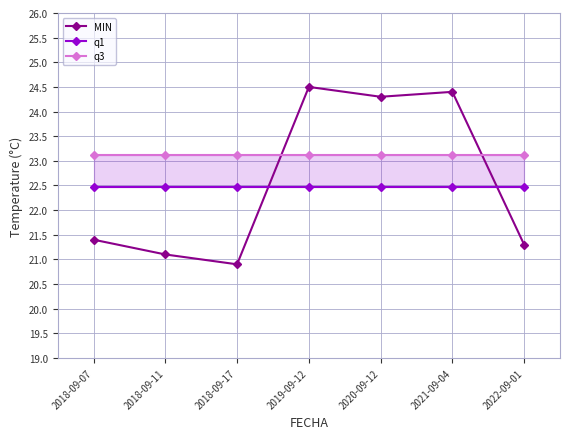

How many data points does each series have?

7